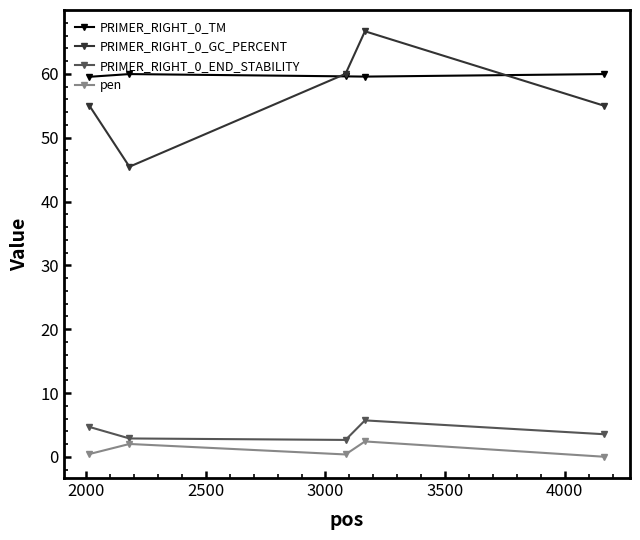

What is the maximum value shown in the chart?

66.7